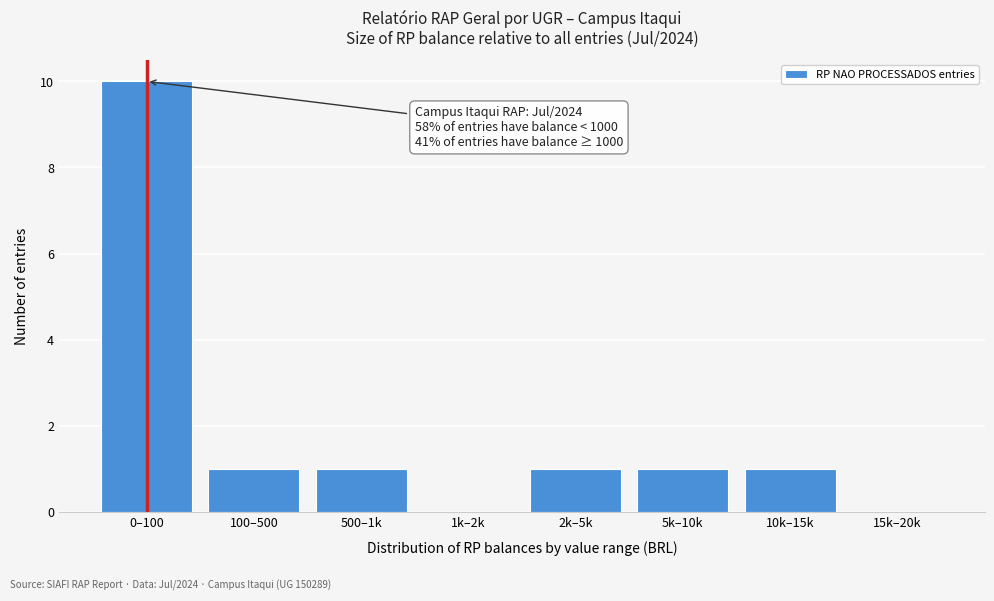

Reading left to right, transcribe all the data shown in this chart.

0–100=10	100–500=1	500–1k=1	1k–2k=0	2k–5k=1	5k–10k=1	10k–15k=1	15k–20k=0